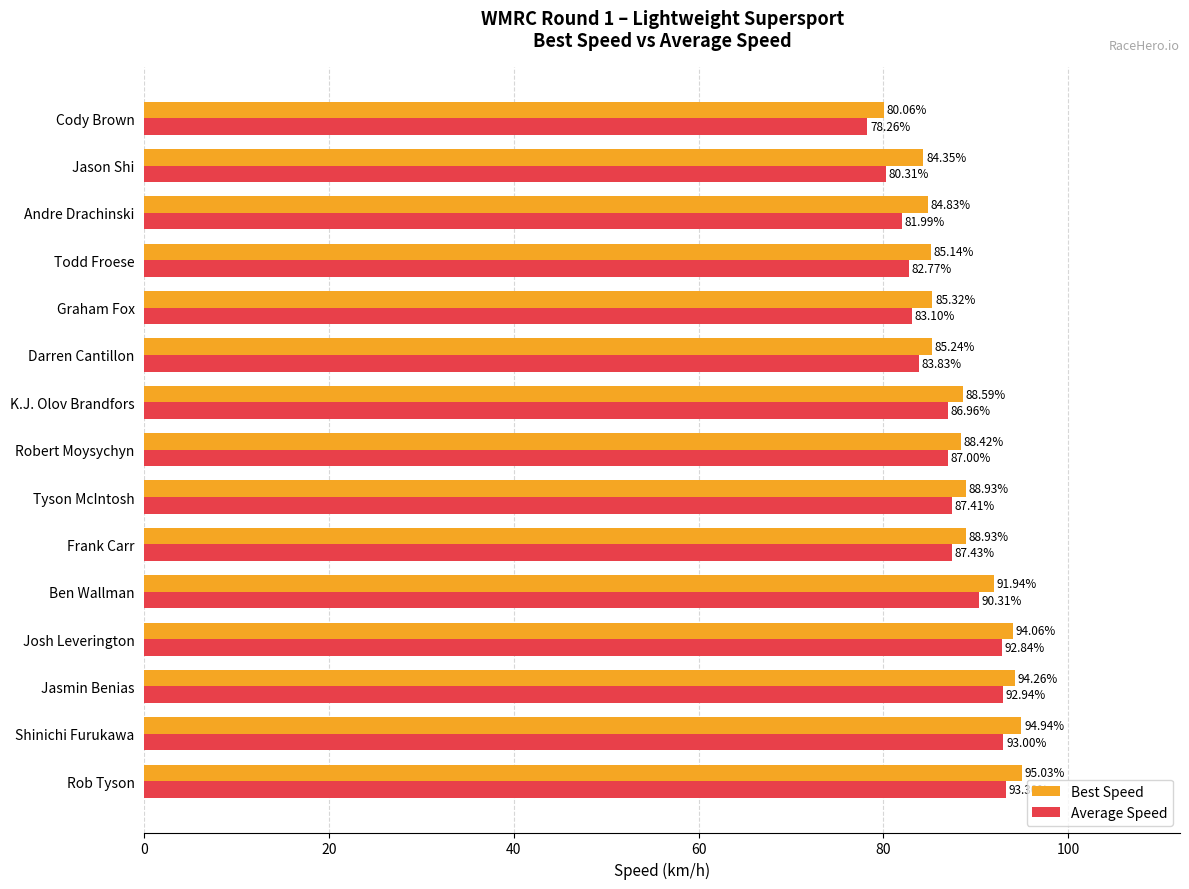

What is the difference between the second highest and minimum values in the Best Speed series?

14.9